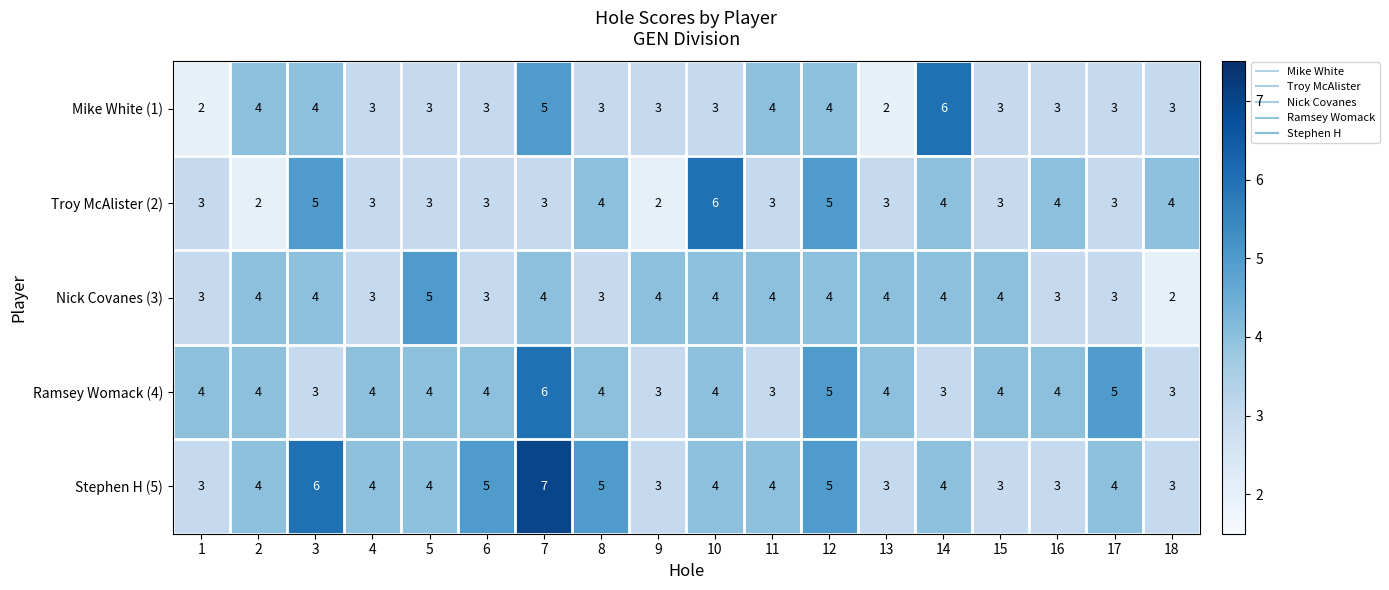

How many data points does each series have?

18